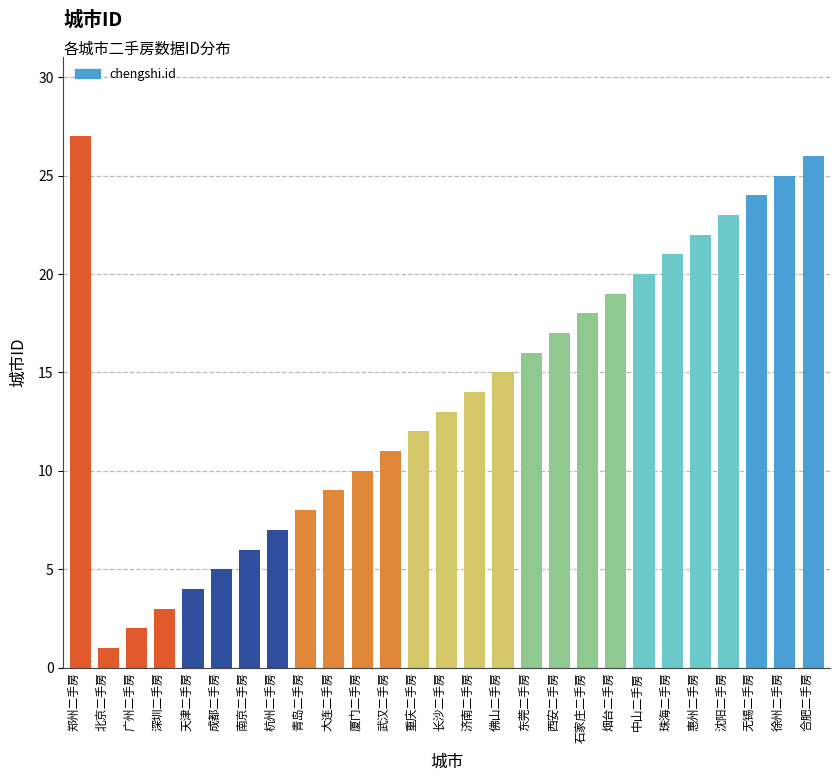

Reading left to right, extract all data points from this chart.

郑州二手房=27	北京二手房=1	广州二手房=2	深圳二手房=3	天津二手房=4	成都二手房=5	南京二手房=6	杭州二手房=7	青岛二手房=8	大连二手房=9	厦门二手房=10	武汉二手房=11	重庆二手房=12	长沙二手房=13	济南二手房=14	佛山二手房=15	东莞二手房=16	西安二手房=17	石家庄二手房=18	烟台二手房=19	中山二手房=20	珠海二手房=21	惠州二手房=22	沈阳二手房=23	无锡二手房=24	徐州二手房=25	合肥二手房=26